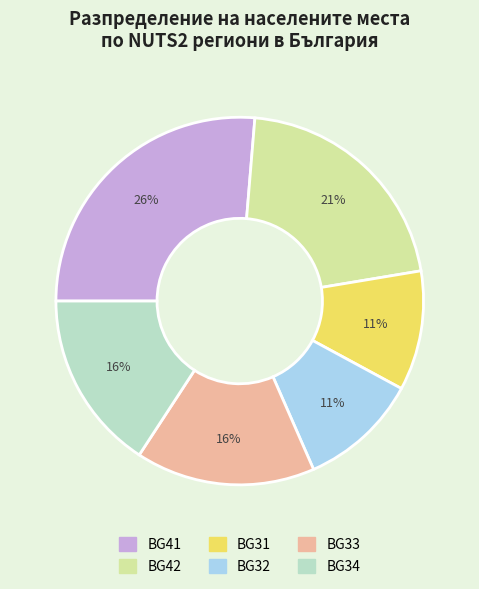

Does any single category account for the majority?

No